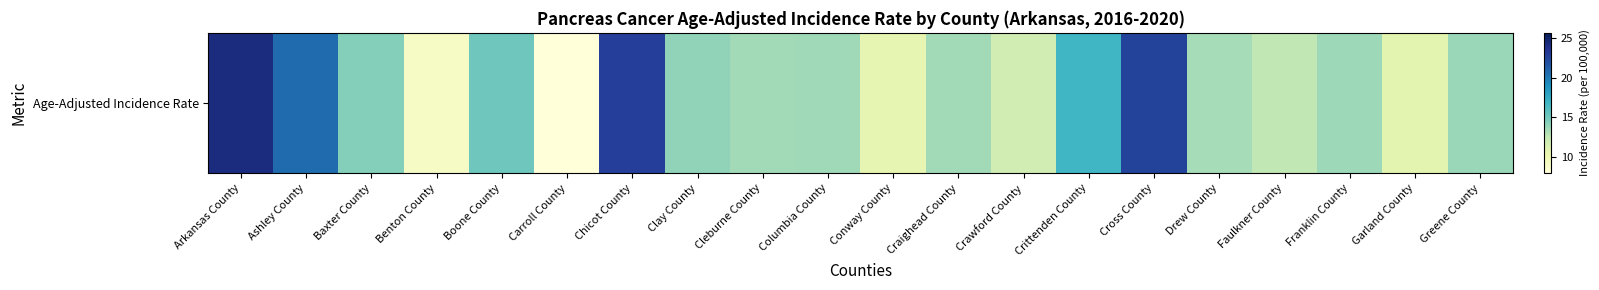

Reading left to right, extract all data points from this chart.

24.1	20.6	14.4	9.1	15.2	8.0	22.8	14.1	13.5	13.6	10.6	13.5	11.8	16.8	22.6	13.4	12.6	13.7	10.8	13.8